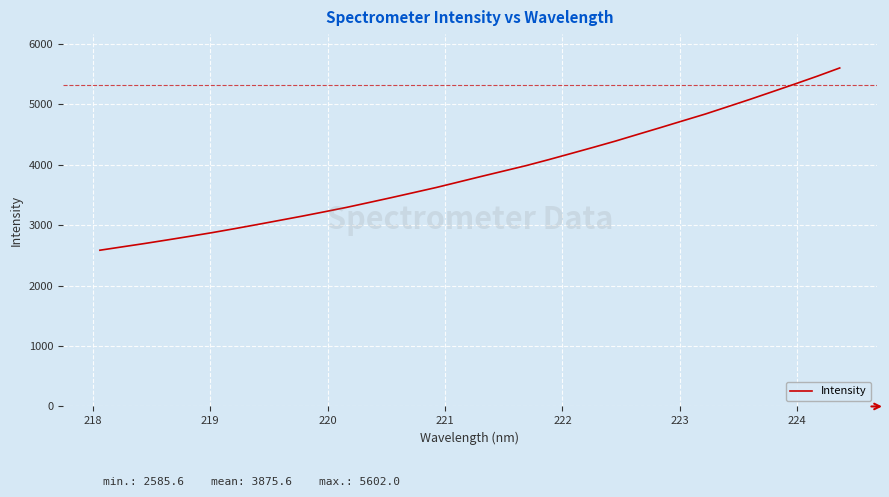

What is the smallest value displayed?

2585.6